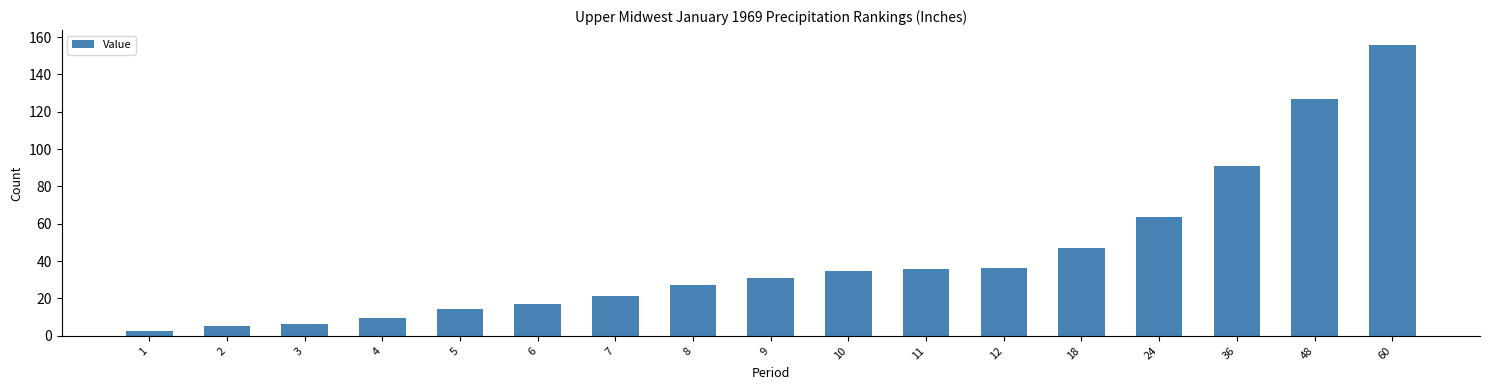

What is the ratio of the value at 6 to the value at 12?

0.5